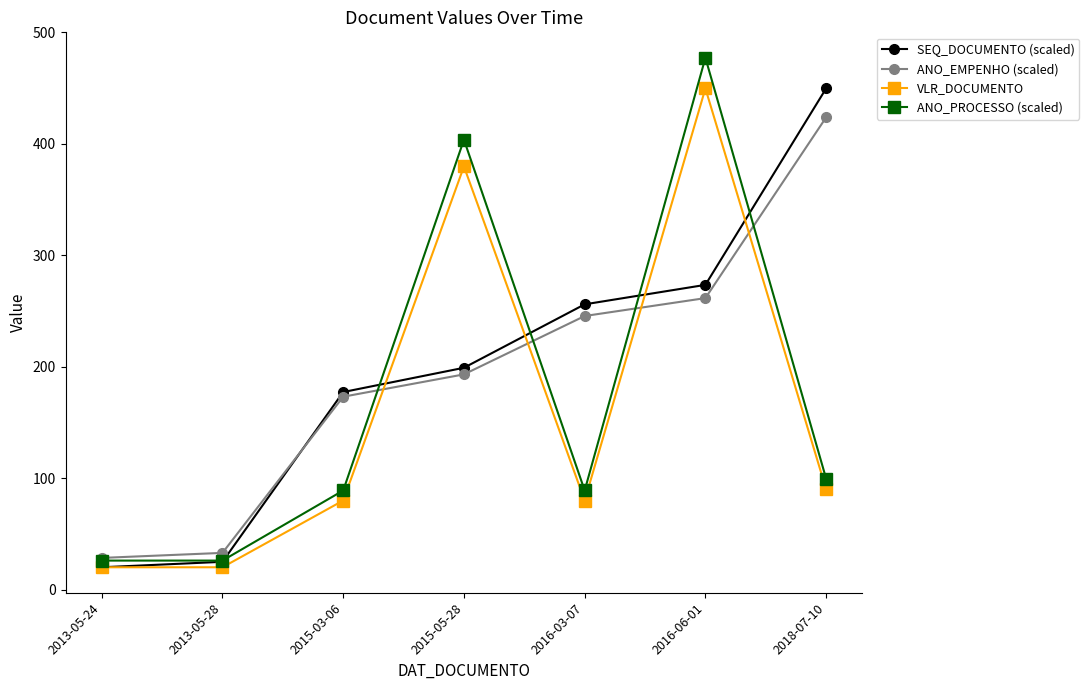

Which category has the highest value in the ANO_EMPENHO (scaled) series?

2018-07-10